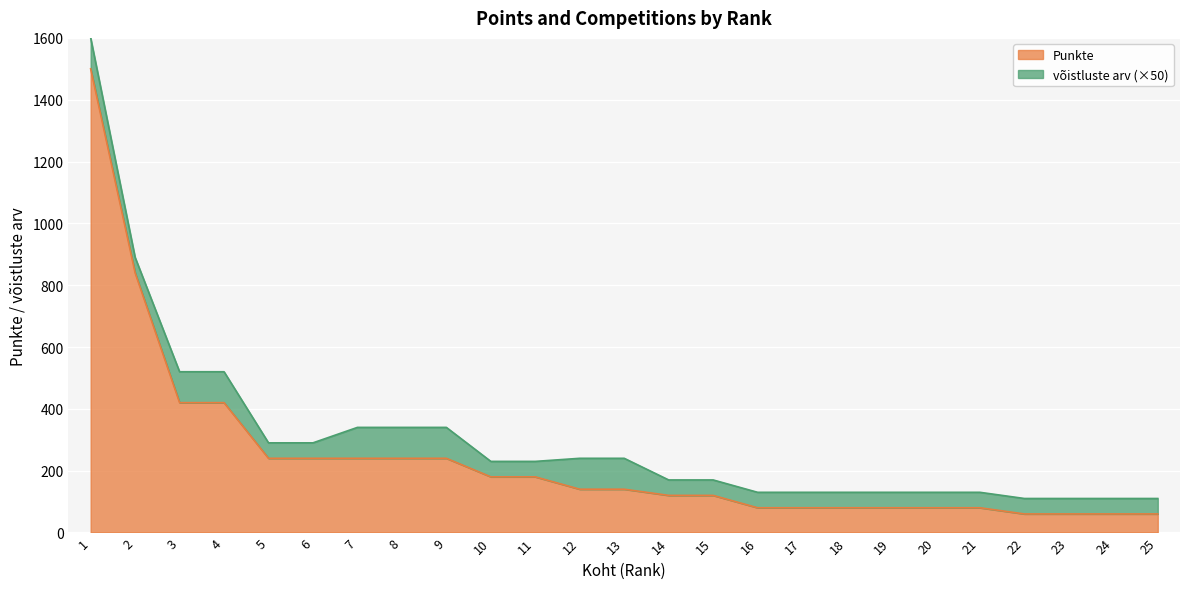

What is the change in value from 9 to 19?

-160